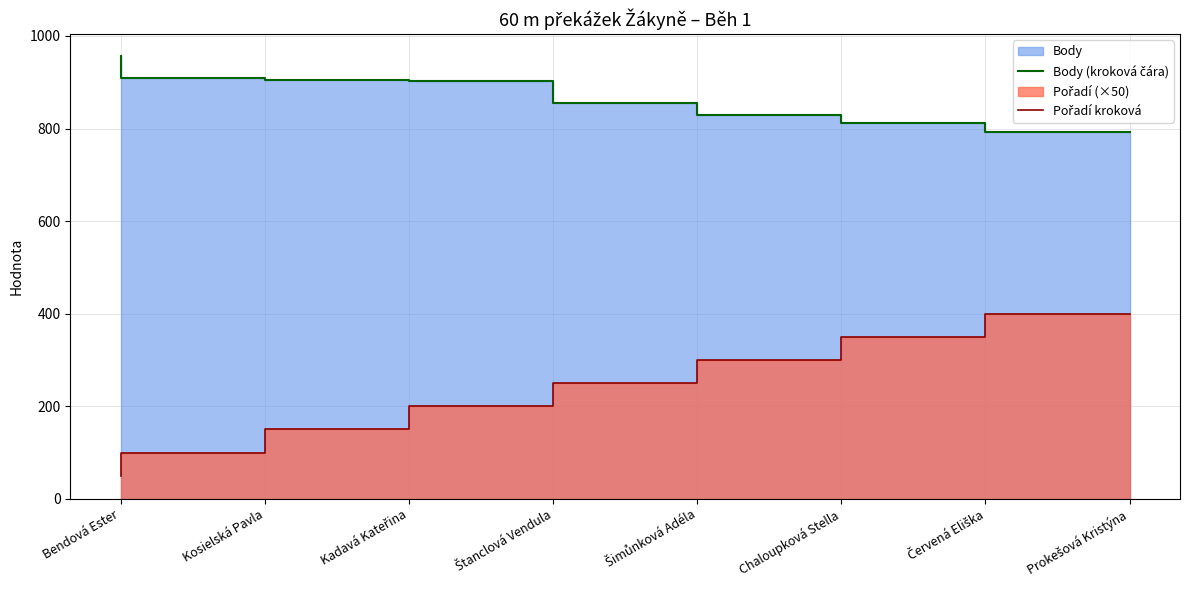

Which has a higher value, Prokešová Kristýna or Šimůnková Adéla?

Šimůnková Adéla